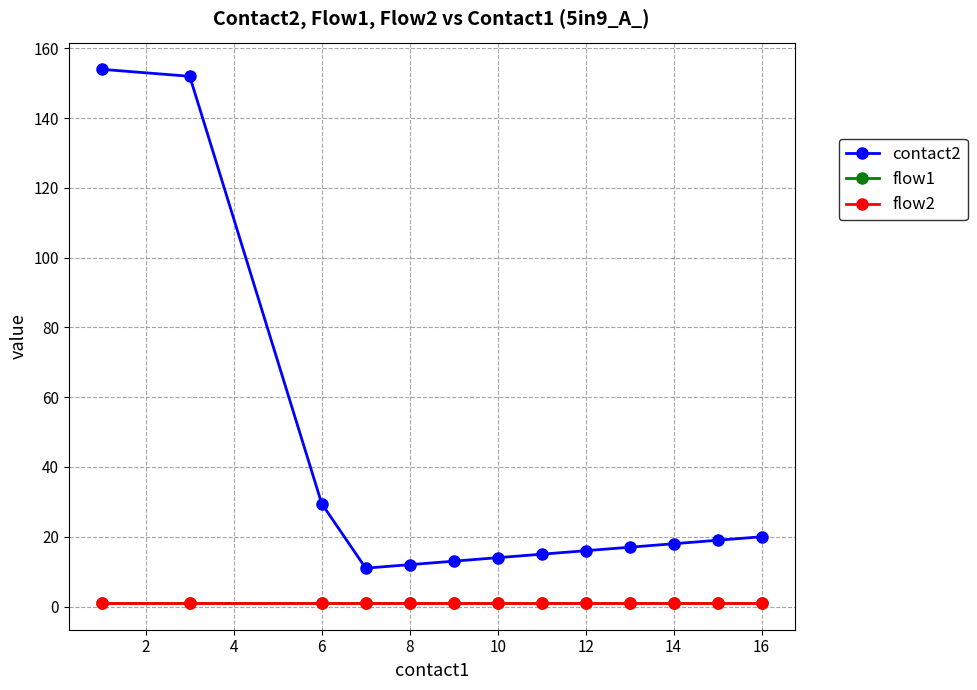

True or false: contact2 and flow1 intersect in this chart.

False